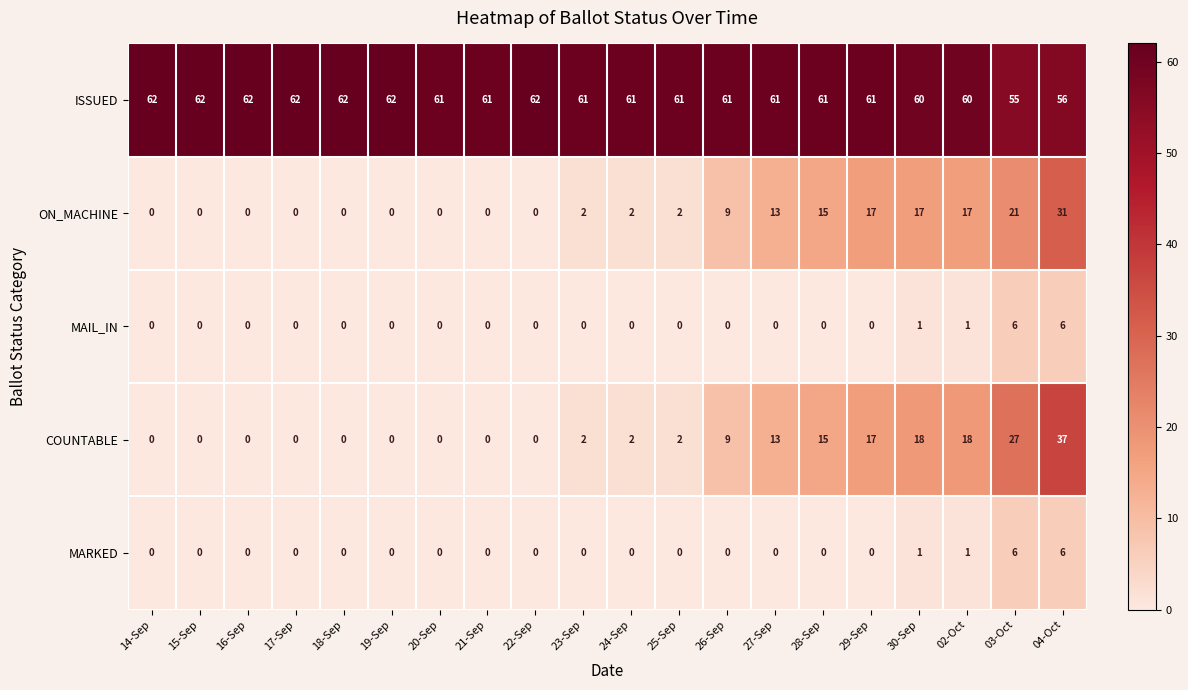

Count the ISSUED values in the range 61 to 62.

16